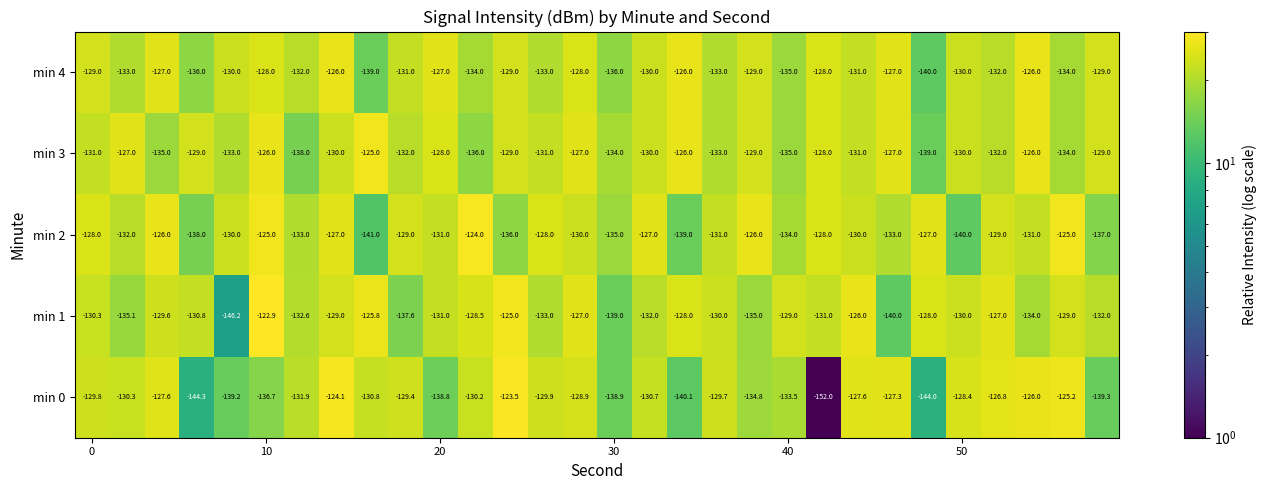

What is the average value of the min 2 series?

-131.0